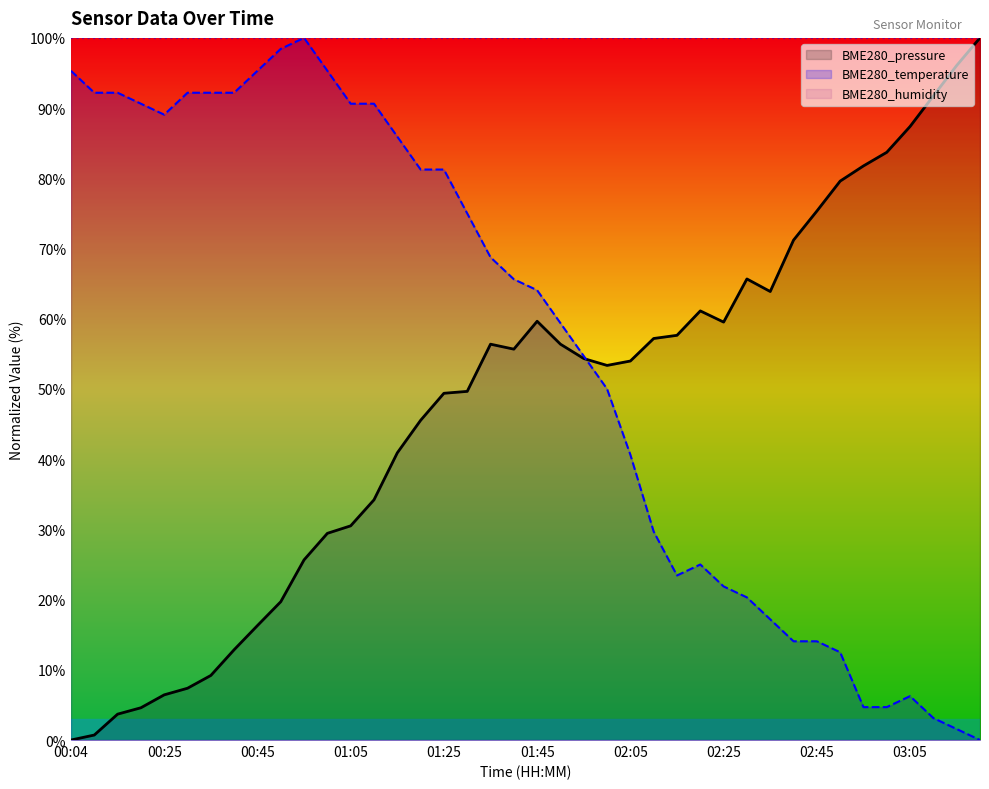

Reading left to right, list all the values displayed in this chart.

BME280_pressure: 00:04=0.0	00:09=0.7	00:14=3.7	00:19=4.6	00:25=6.4	00:30=7.4	00:35=9.2	00:40=12.9	00:45=16.3	00:50=19.7	00:55=25.7	01:00=29.4	01:05=30.5	01:10=34.2	01:15=40.9	01:20=45.5	01:25=49.4	01:30=49.7	01:35=56.4	01:40=55.7	01:45=59.6	01:50=56.4	01:55=54.3	02:00=53.4	02:05=54.0	02:10=57.2	02:15=57.6	02:20=61.1	02:25=59.5	02:30=65.7	02:35=63.9	02:40=71.2	02:45=75.3	02:50=79.6	02:55=81.8	03:00=83.7	03:05=87.4	03:10=91.7	03:16=96.1	03:21=100.0
BME280_temperature: 00:04=95.3	00:09=92.2	00:14=92.2	00:19=90.6	00:25=89.1	00:30=92.2	00:35=92.2	00:40=92.2	00:45=95.3	00:50=98.4	00:55=100.0	01:00=95.3	01:05=90.6	01:10=90.6	01:15=85.9	01:20=81.3	01:25=81.3	01:30=75.0	01:35=68.8	01:40=65.6	01:45=64.1	01:50=59.4	01:55=54.7	02:00=50.0	02:05=40.6	02:10=29.7	02:15=23.4	02:20=25.0	02:25=21.9	02:30=20.3	02:35=17.2	02:40=14.1	02:45=14.1	02:50=12.5	02:55=4.7	03:00=4.7	03:05=6.3	03:10=3.1	03:16=1.6	03:21=0.0